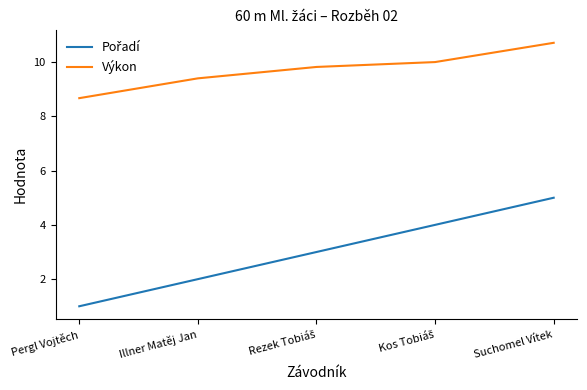

What position from the right is Illner Matěj Jan?

4